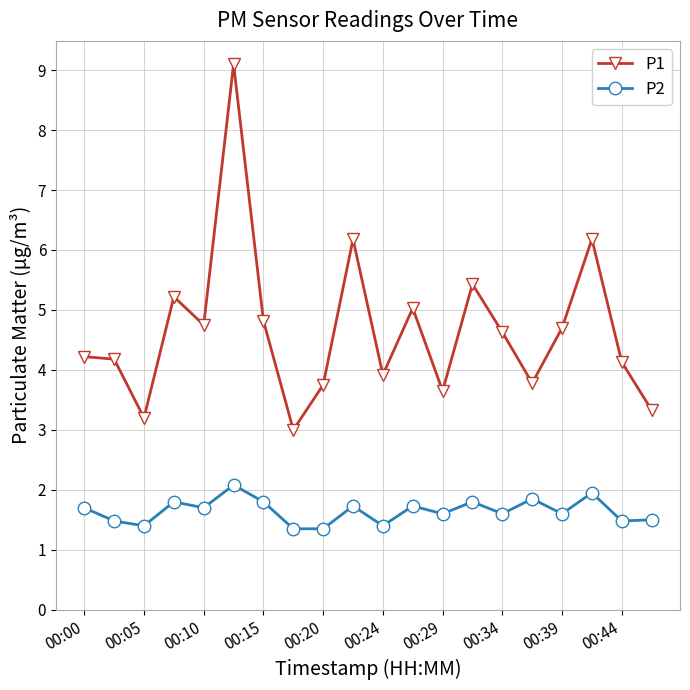

List the series in order of their peak value, lowest first.

P2, P1